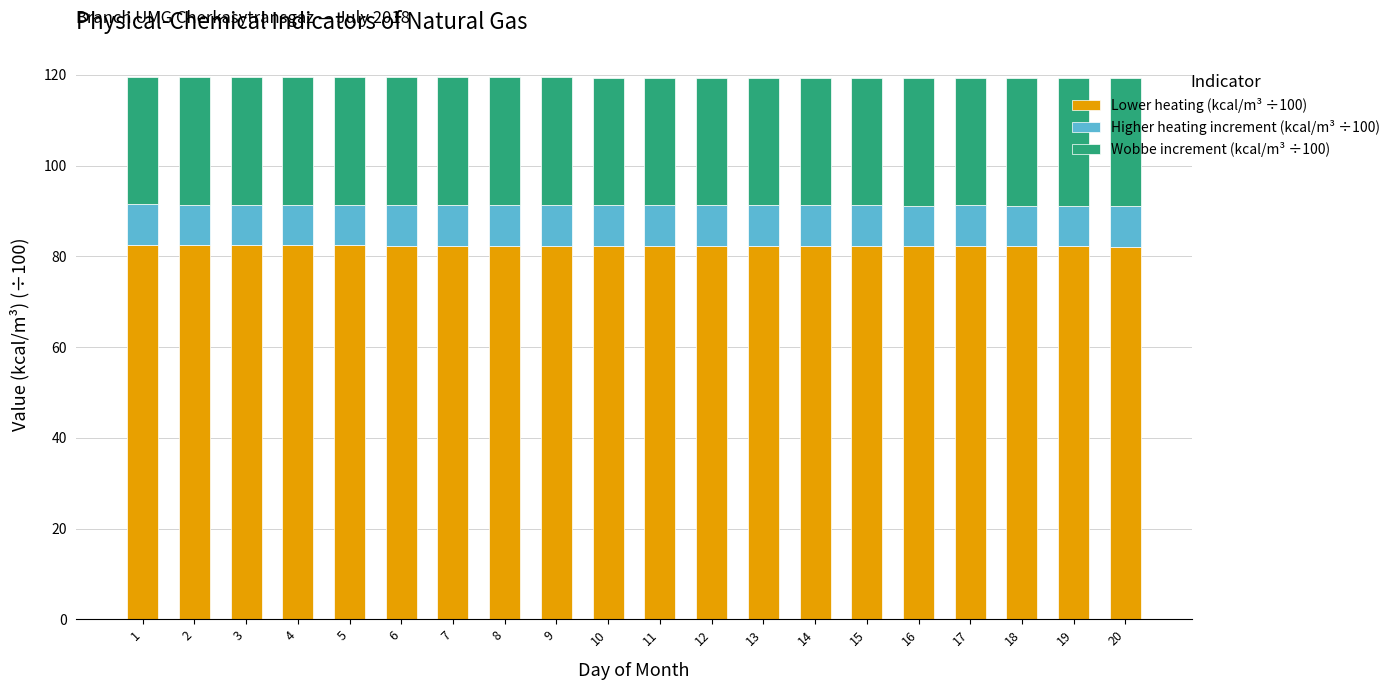

What is the average value of the Lower heating (kcal/m³ ÷100) series?

82.3